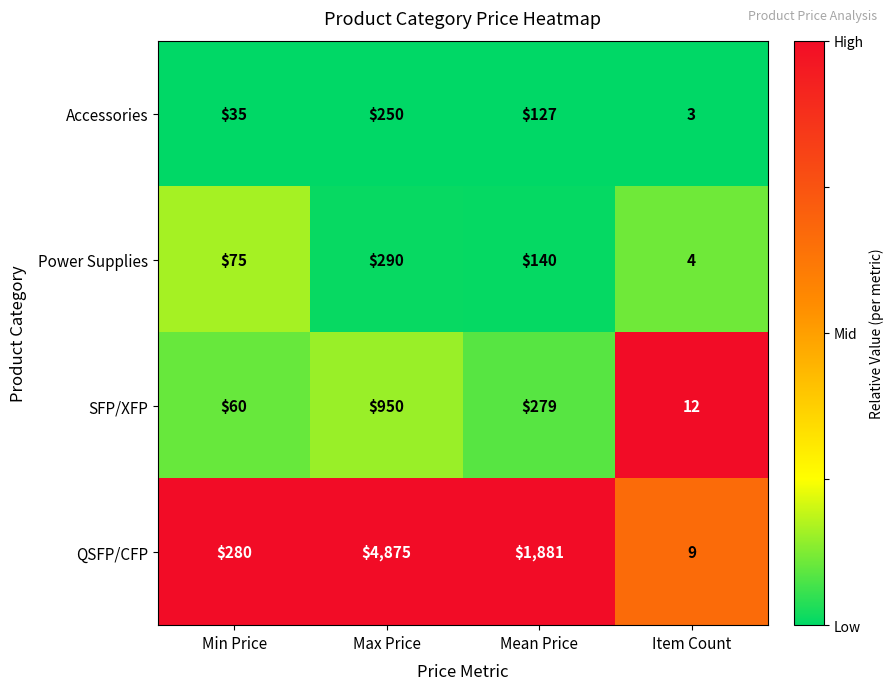

True or false: Accessories has a value of 4 at Item Count.

False